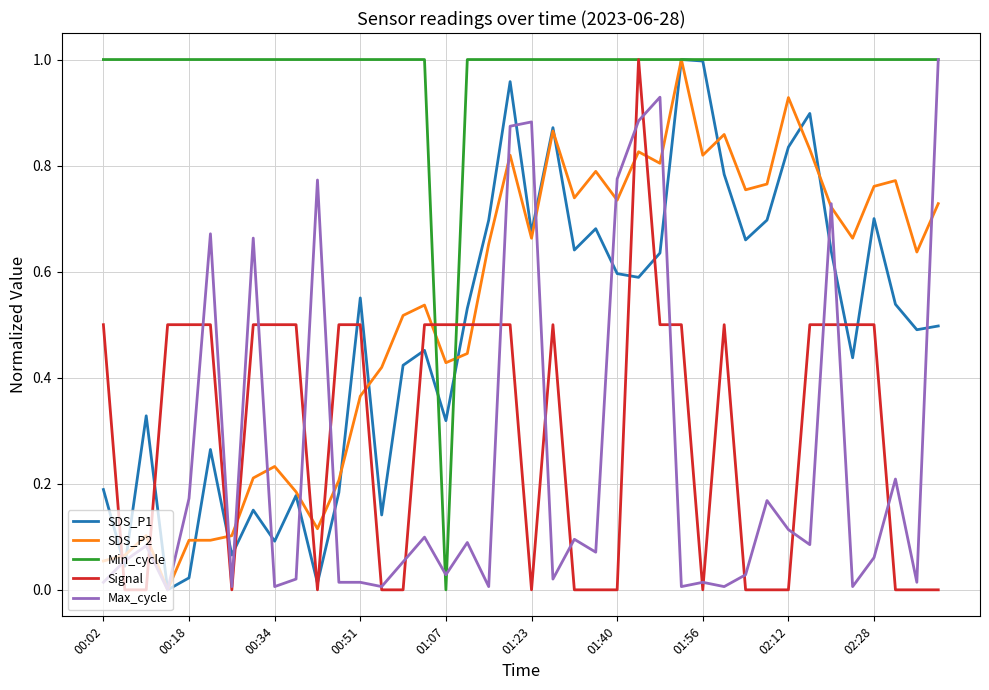

Count the number of data series in this chart.

5